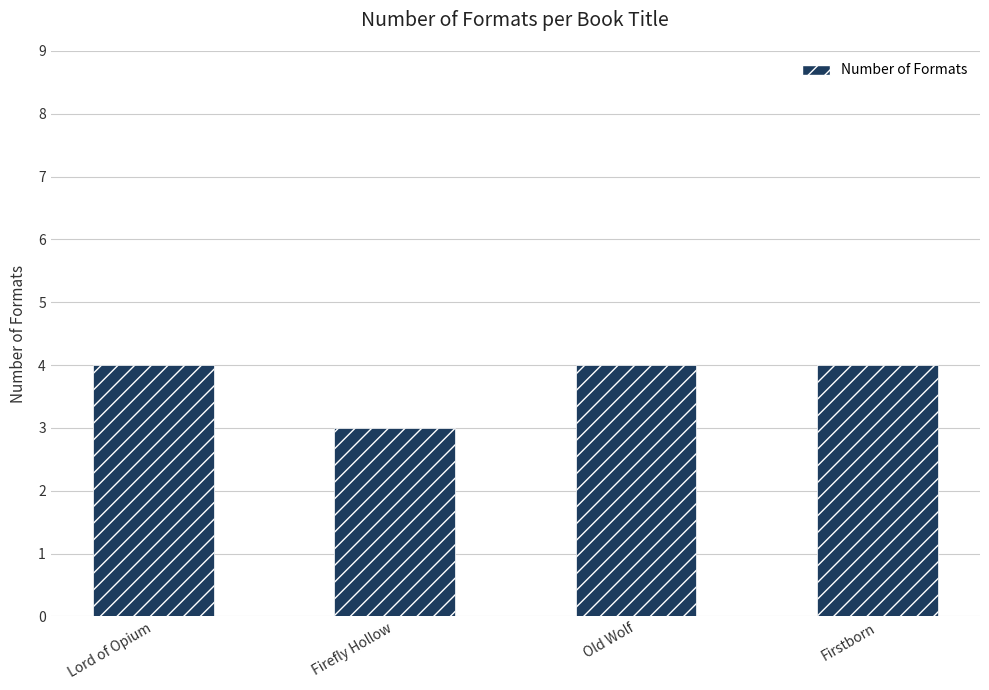

Reading left to right, list all the values displayed in this chart.

Lord of Opium=4	Firefly Hollow=3	Old Wolf=4	Firstborn=4